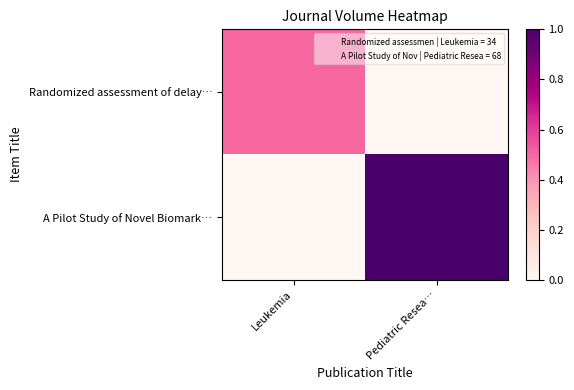

Reading left to right, list all the values displayed in this chart.

Randomized assessment of delay…: Leukemia=0.5	Pediatric Resea…=0.0
A Pilot Study of Novel Biomark…: Leukemia=0.0	Pediatric Resea…=1.0